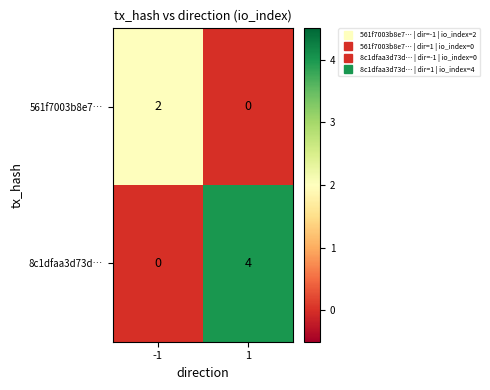

What is the difference between the 8c1dfaa3d73d… values at 1 and -1?

4